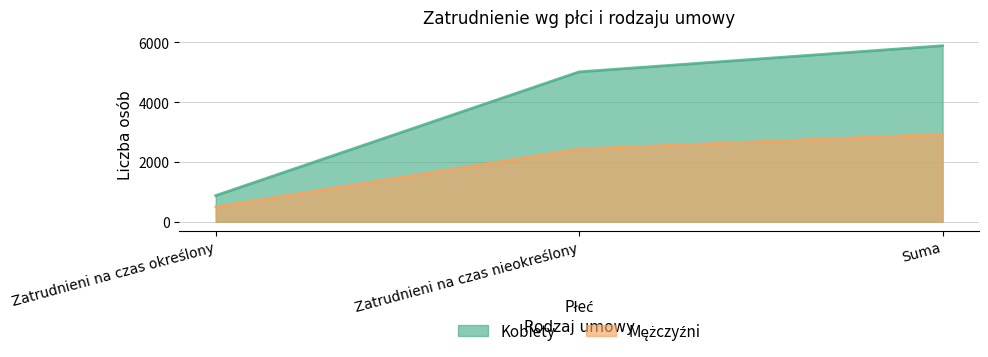

What position from the right is Zatrudnieni na czas nieokreślony?

2